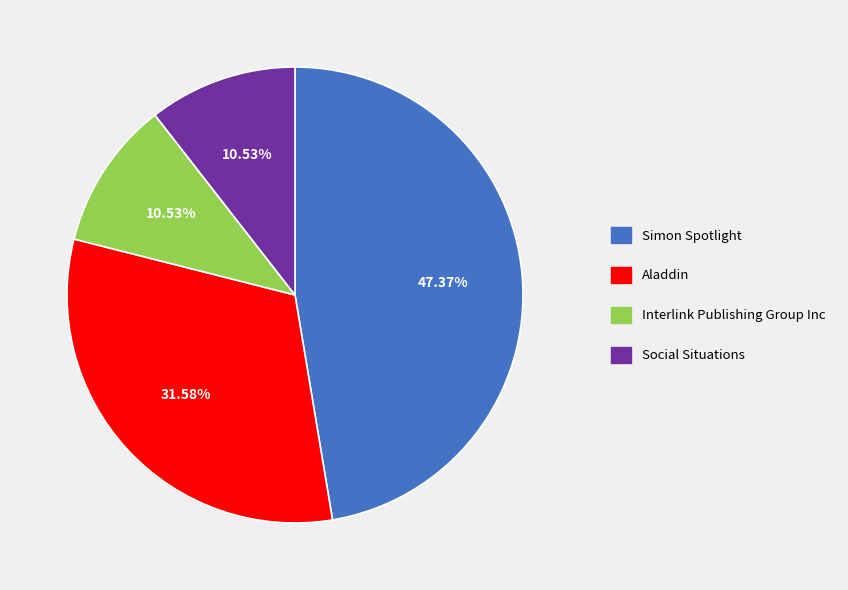

To the nearest percent, what percentage of the pie is Social Situations?

11%